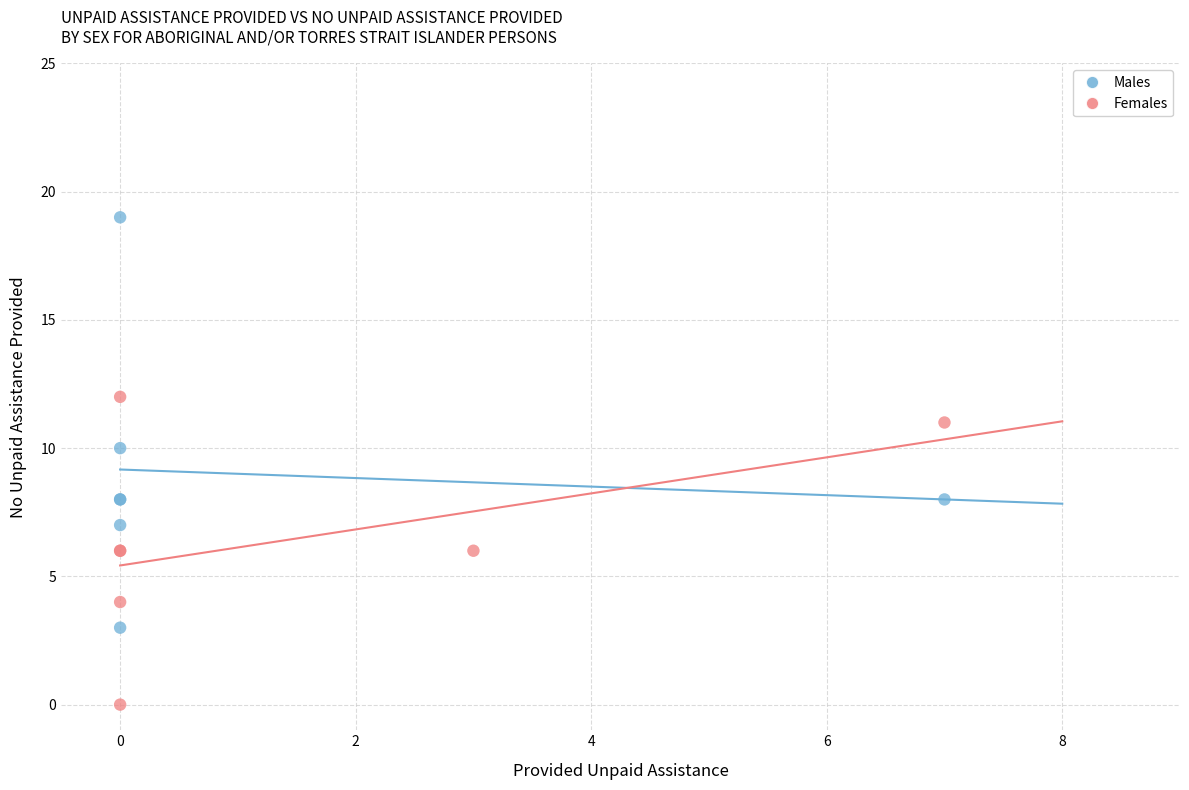

What are all the series names shown in the legend?

Males, Females